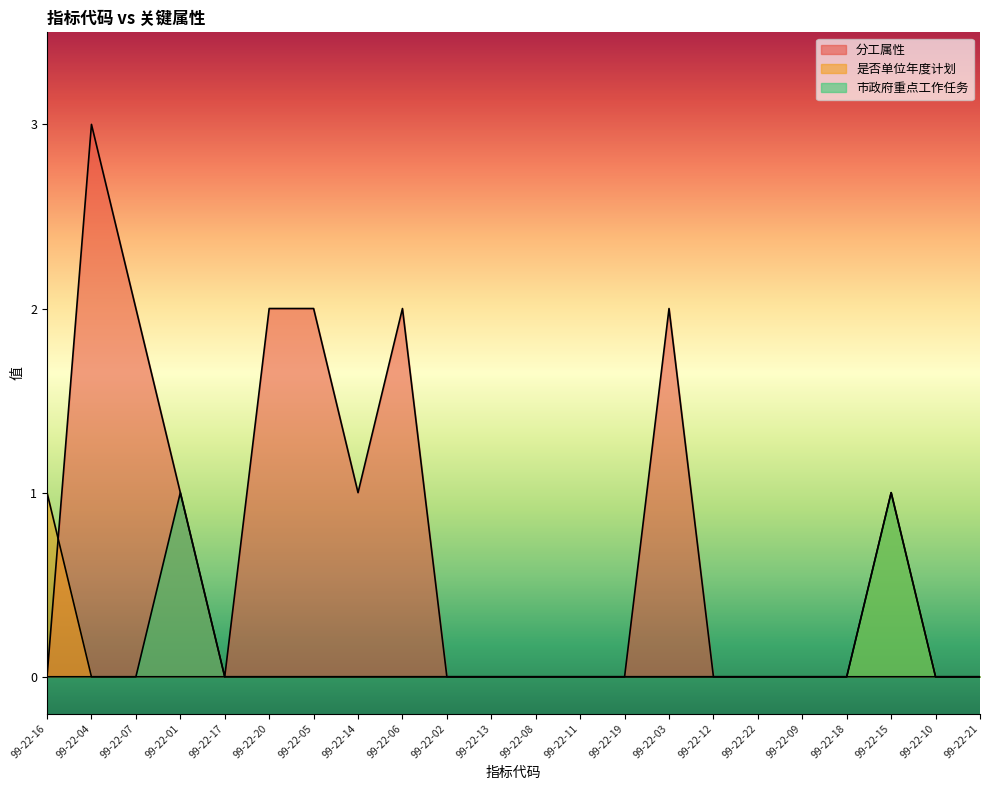

In 分工属性, how many points are lower than both neighbors (excluding endpoints)?

2